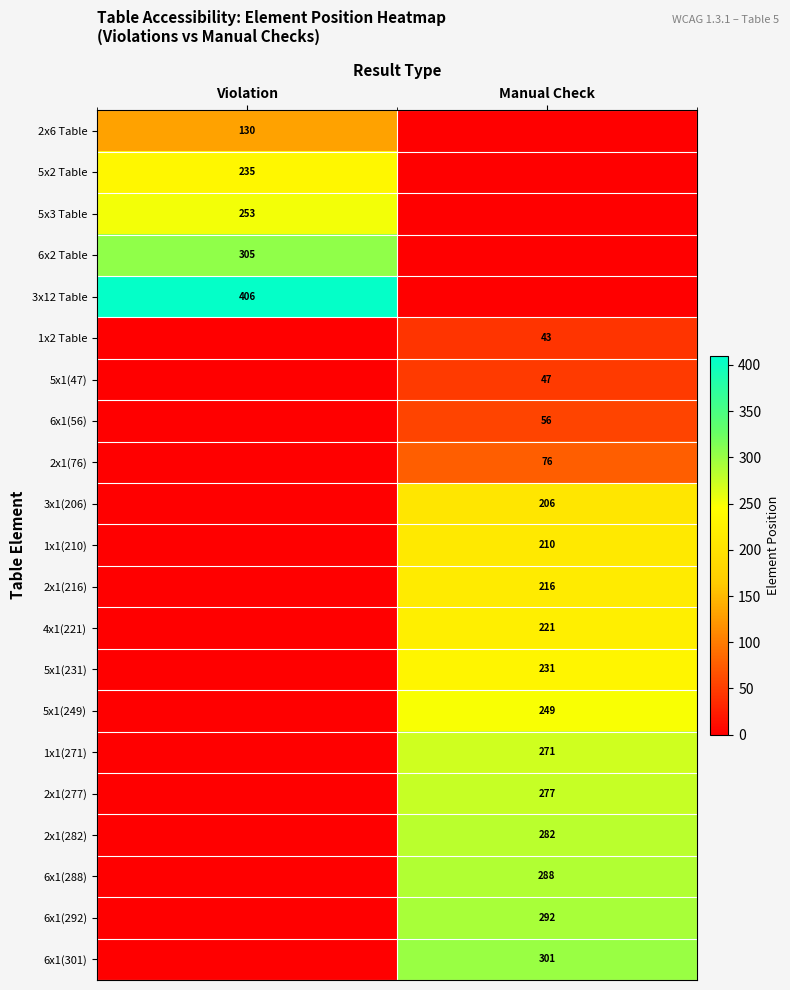

The 2x1(282) series shows 387 at Manual Check. True or false?

False